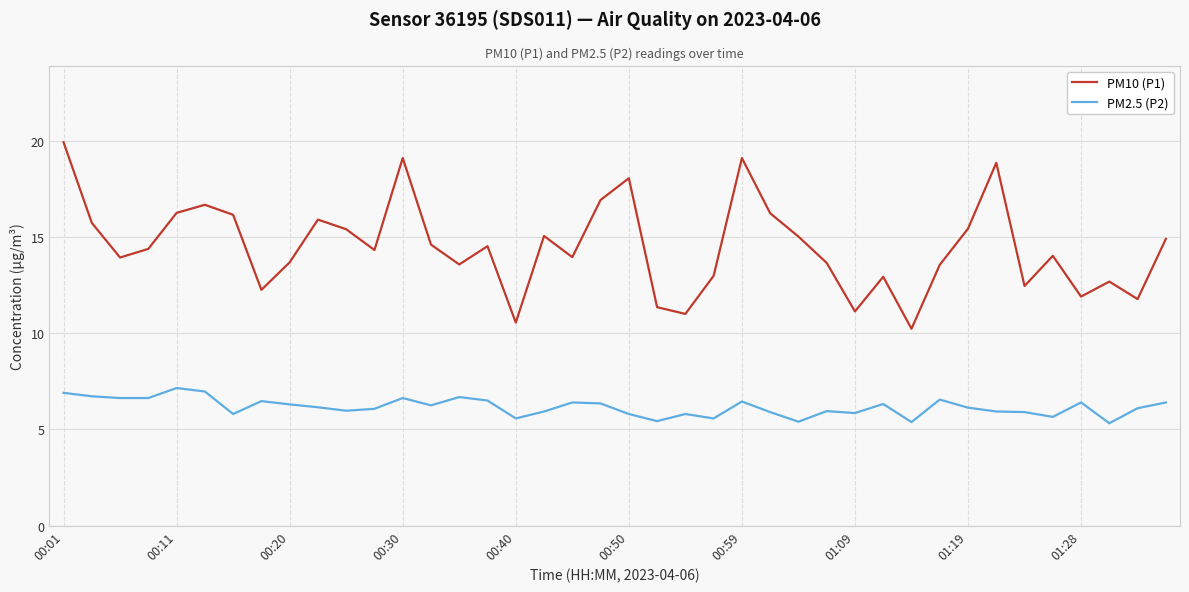

True or false: PM10 (P1) and PM2.5 (P2) intersect in this chart.

False